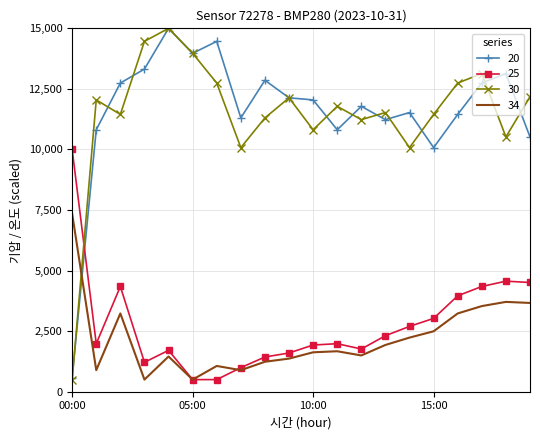

What is the greatest value displayed?

15000.0